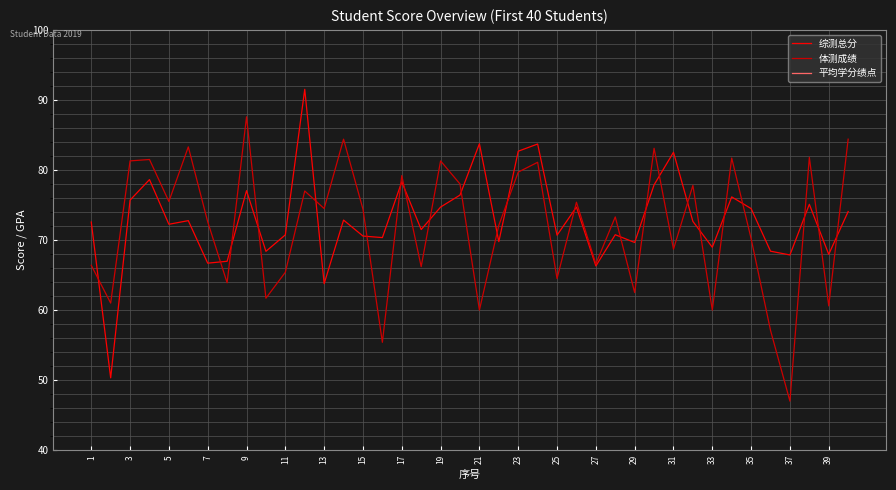

The value of 体测成绩 at 27 is 66.6. True or false?

True